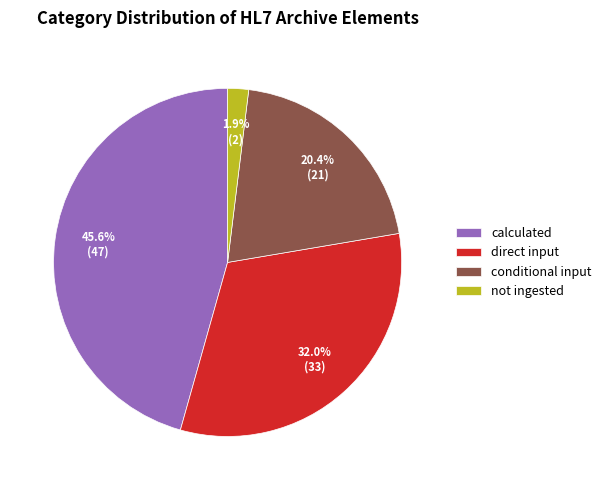

Which has a higher value, not ingested or conditional input?

conditional input